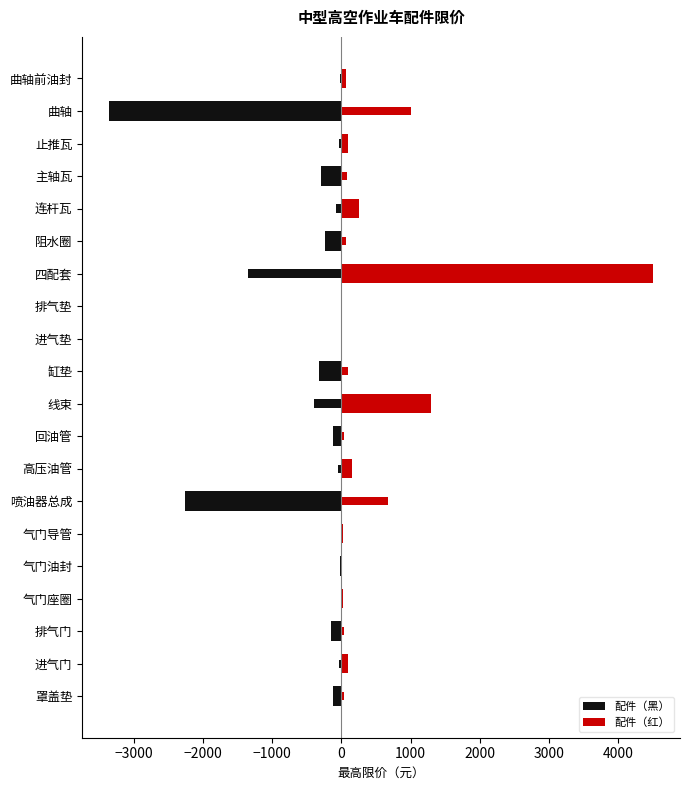

List the series in order of their overall mean, highest first.

配件（红）, 配件（黑）